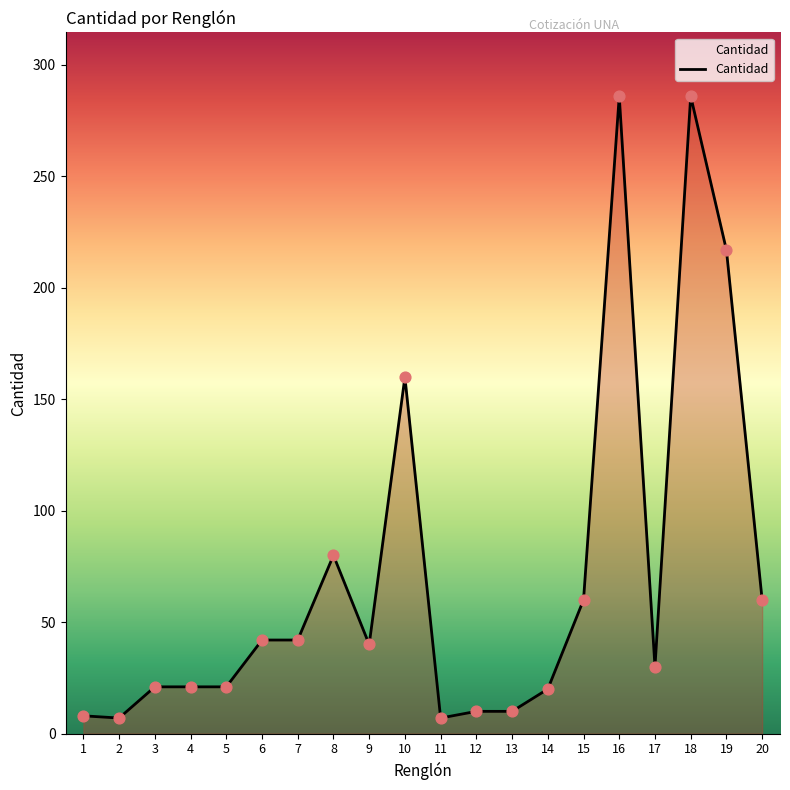

What is the ratio of the value at 10 to the value at 9?

4.0